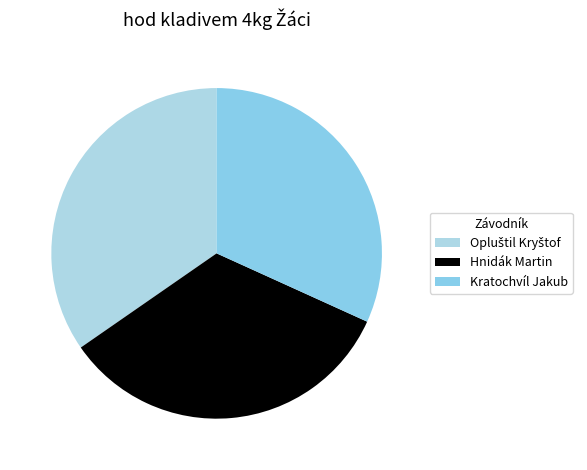

The Opluštil Kryštof slice represents 35% of the pie. True or false?

True